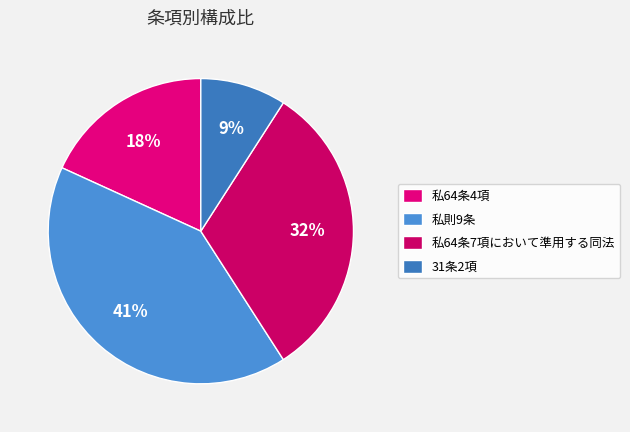

To the nearest percent, what is the average slice percentage?

25%